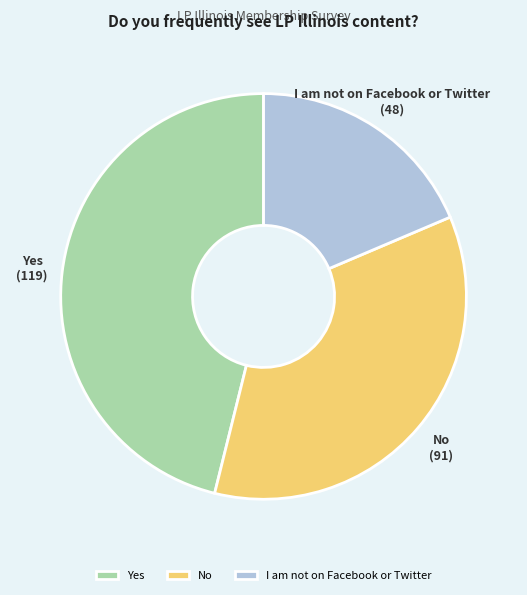

Which category has the biggest portion of the pie?

Yes